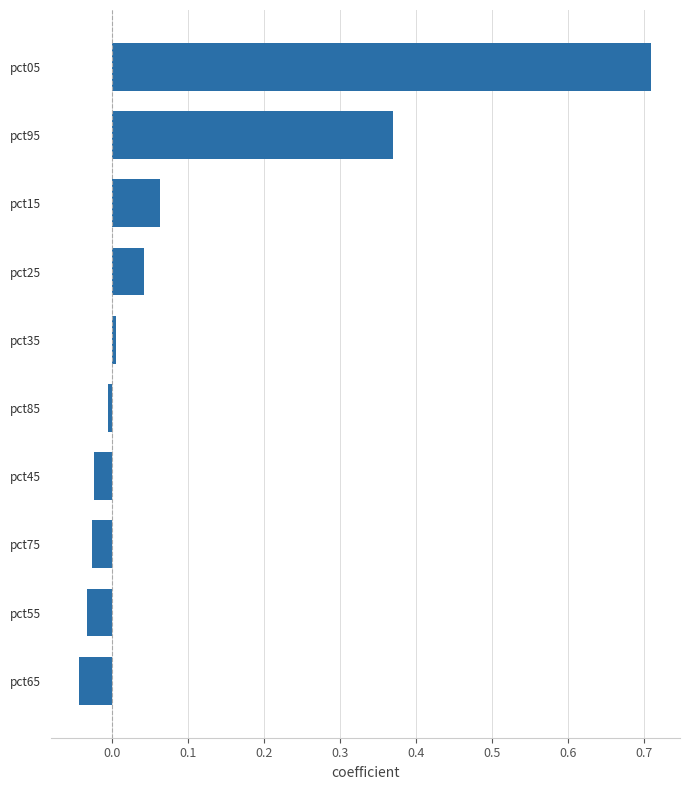

Which category has the highest value across all series?

pct05